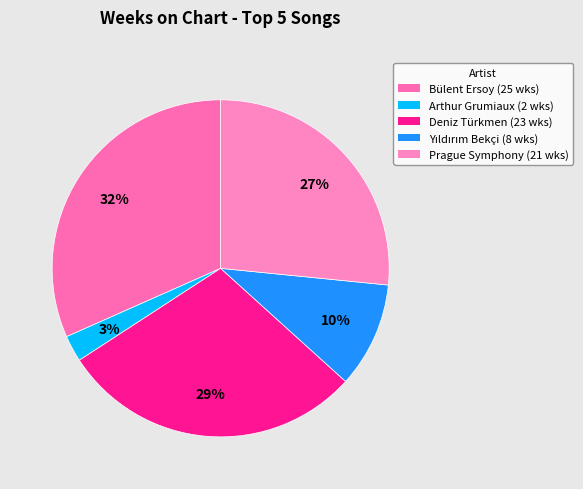

How many segments does this pie chart have?

5